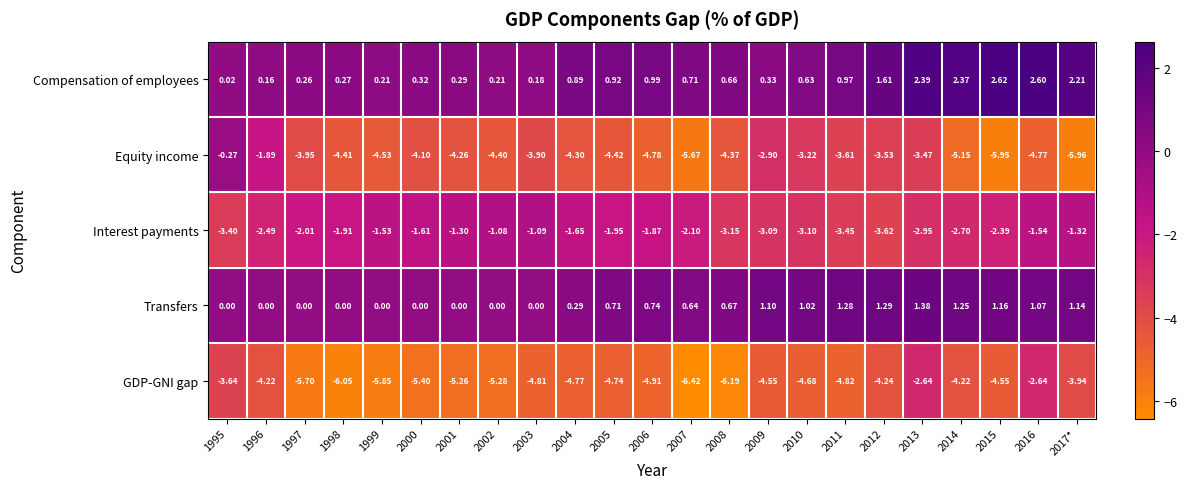

At 2011, list the series in order from smallest to largest.

GDP-GNI gap, Equity income, Interest payments, Compensation of employees, Transfers